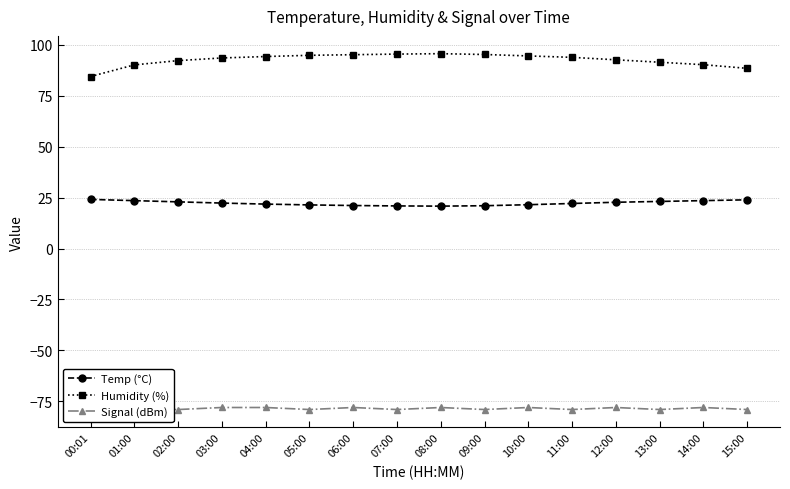

What is the difference between the maximum and minimum values in the Temp (°C) series?

3.3